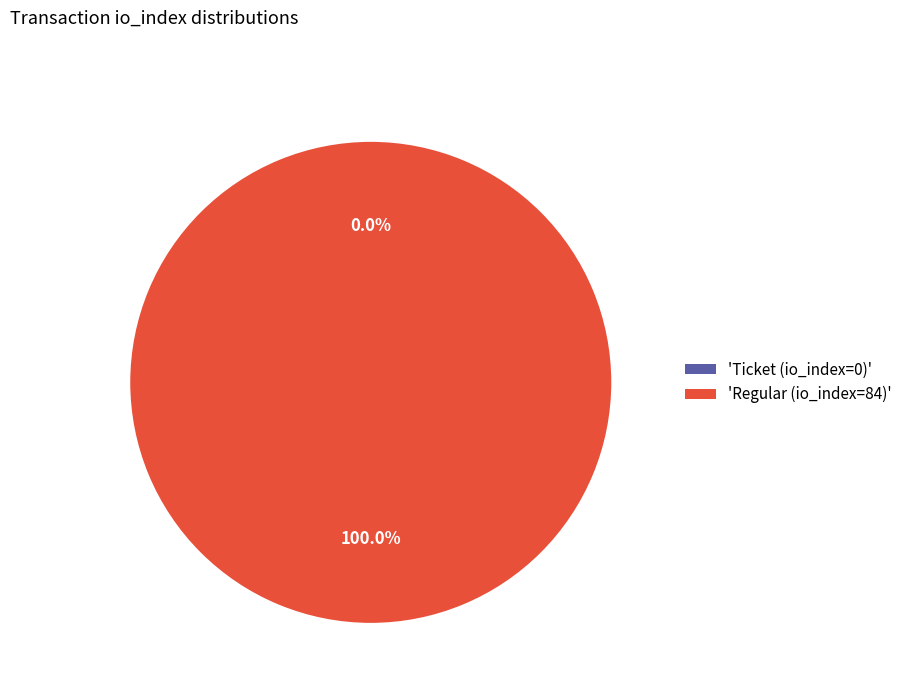

What is the majority slice?

Regular (io_index=84)